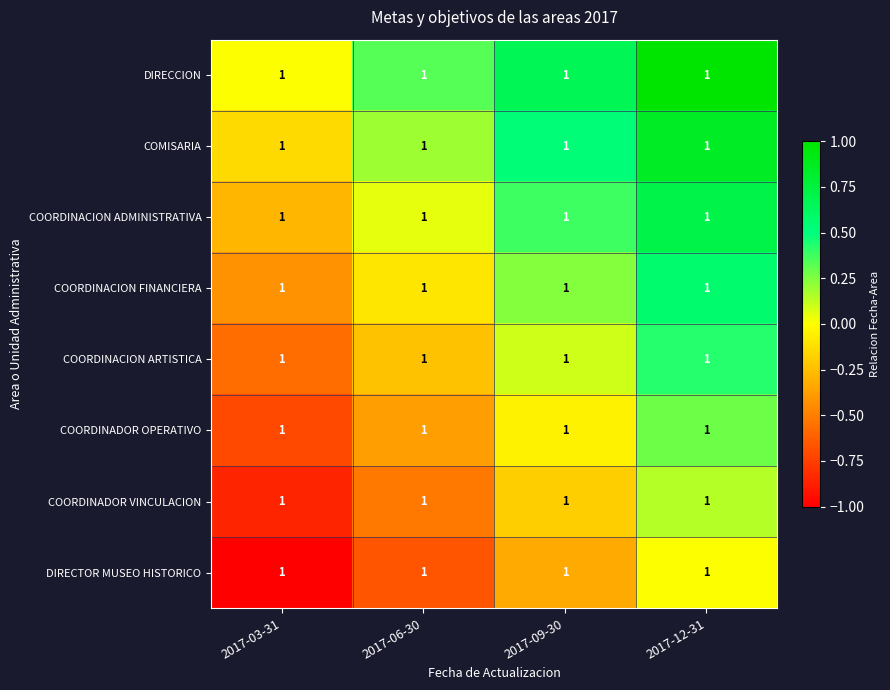

Which series has the largest range (max minus min)?

DIRECCION